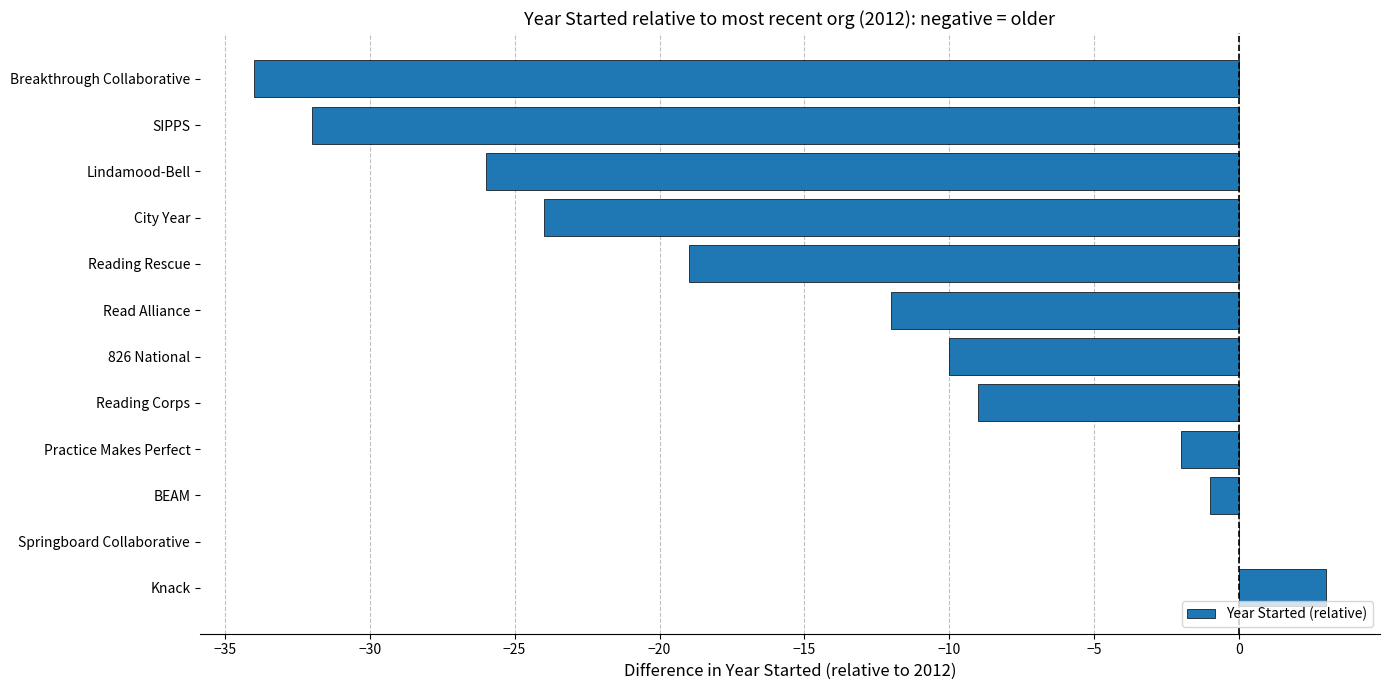

What is the sum of the values at Breakthrough Collaborative and Knack?

-31